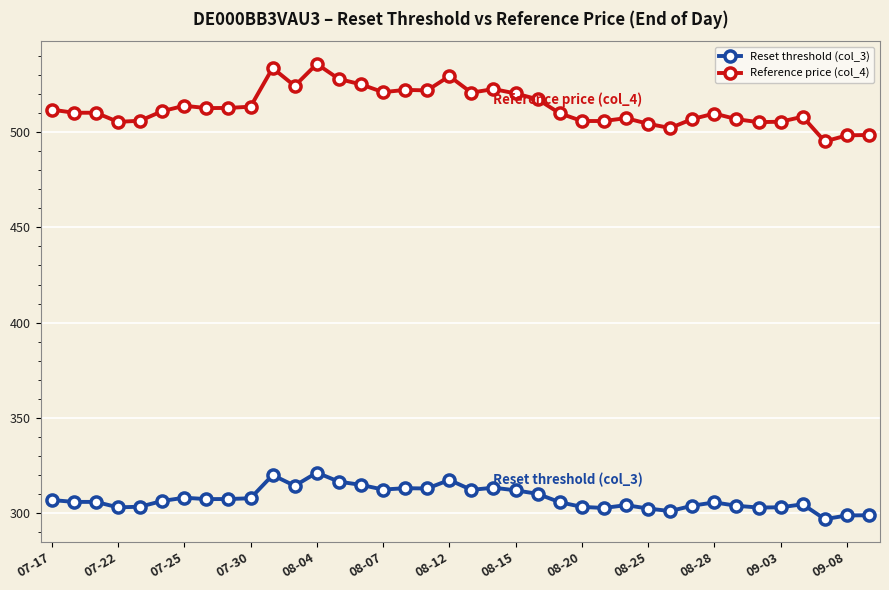

Which series has the largest range (max minus min)?

Reference price (col_4)